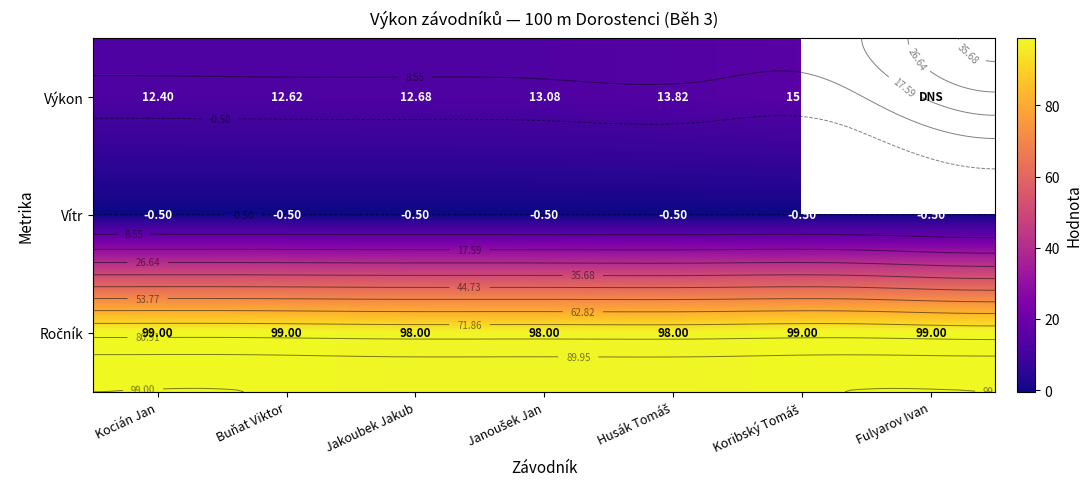

At which label is Vítr closest to 0?

Kocián Jan